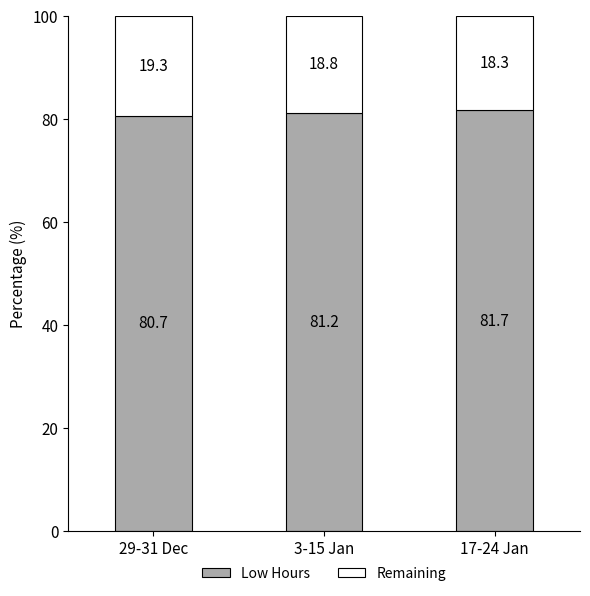

Reading left to right, transcribe the values for Low Hours.

80.7	81.2	81.7